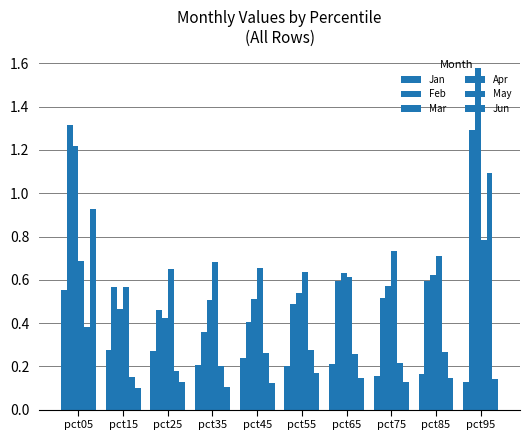

How many data points does each series have?

10